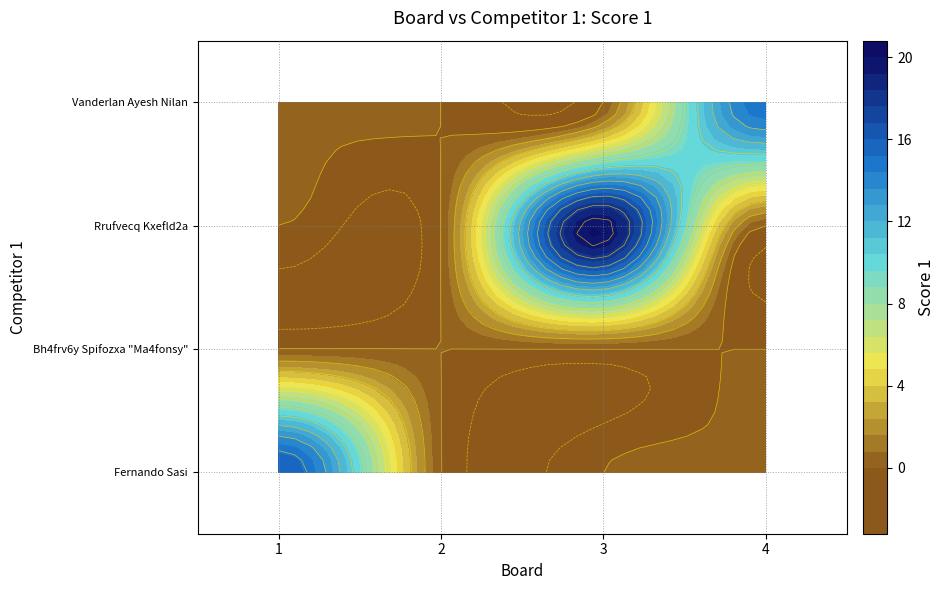

At 3, list the series in order from smallest to largest.

Fernando Sasi, Bh4frv6y Spifozxa "Ma4fonsy", Vanderlan Ayesh Nilan, Rrufvecq Kxefld2a